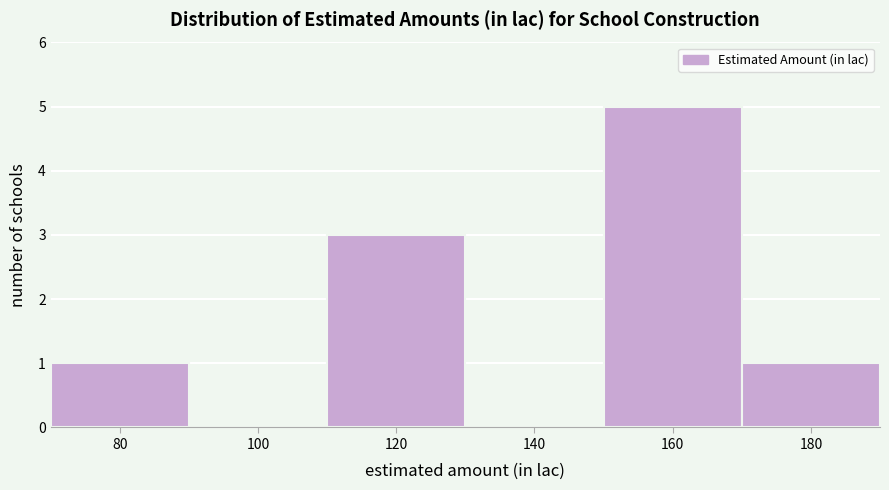

Reading right to left, transcribe all the data shown in this chart.

180=1	160=5	140=0	120=3	100=0	80=1